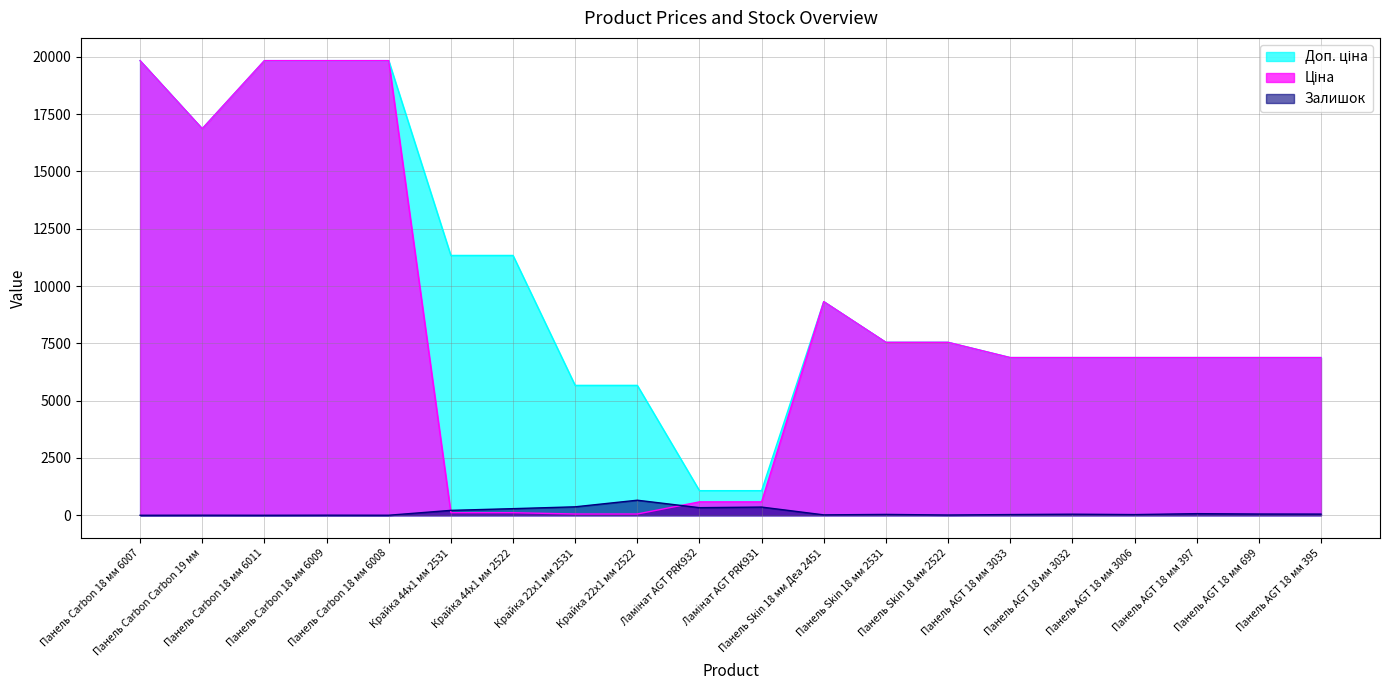

What is the difference between the Залишок values at Панель AGT 18 мм 699 and Панель Skin 18 мм 2522?

43.0